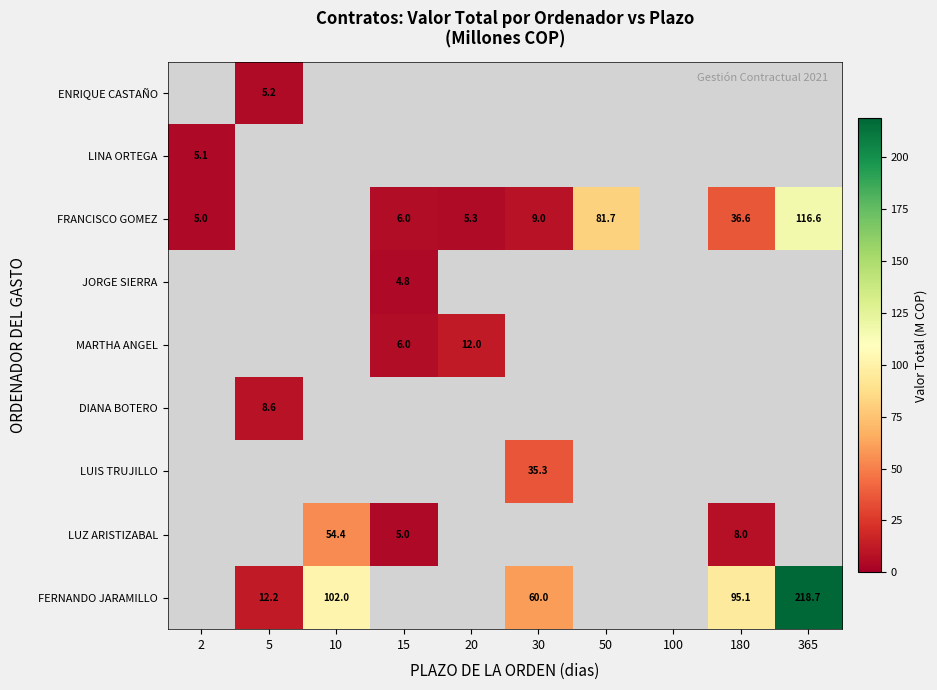

Which has a higher value, 15 or 30?

30